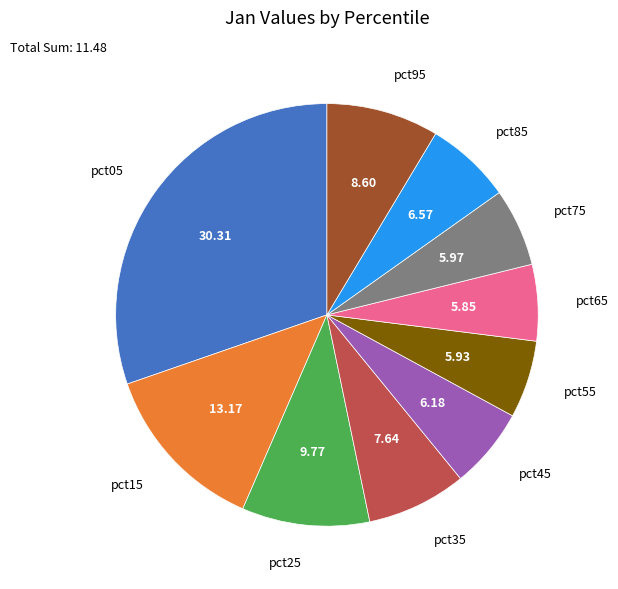

How many slices are in this pie chart?

10